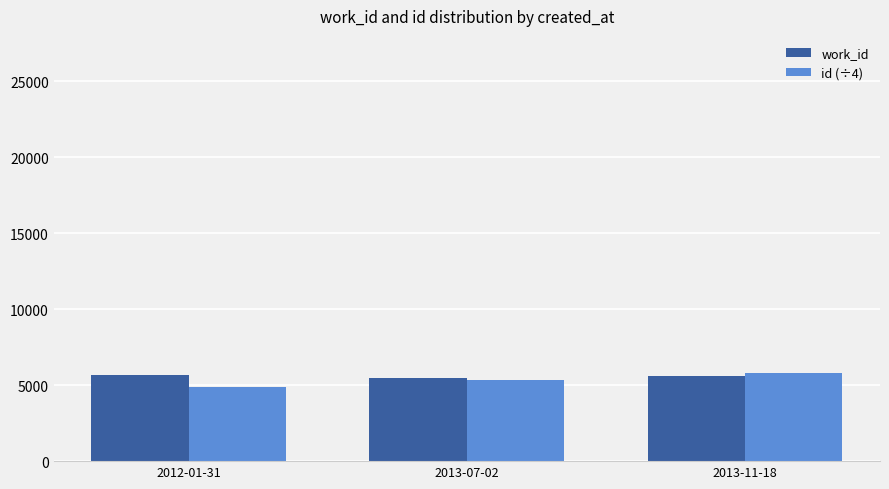

What is the highest value of the work_id series?

5642.0